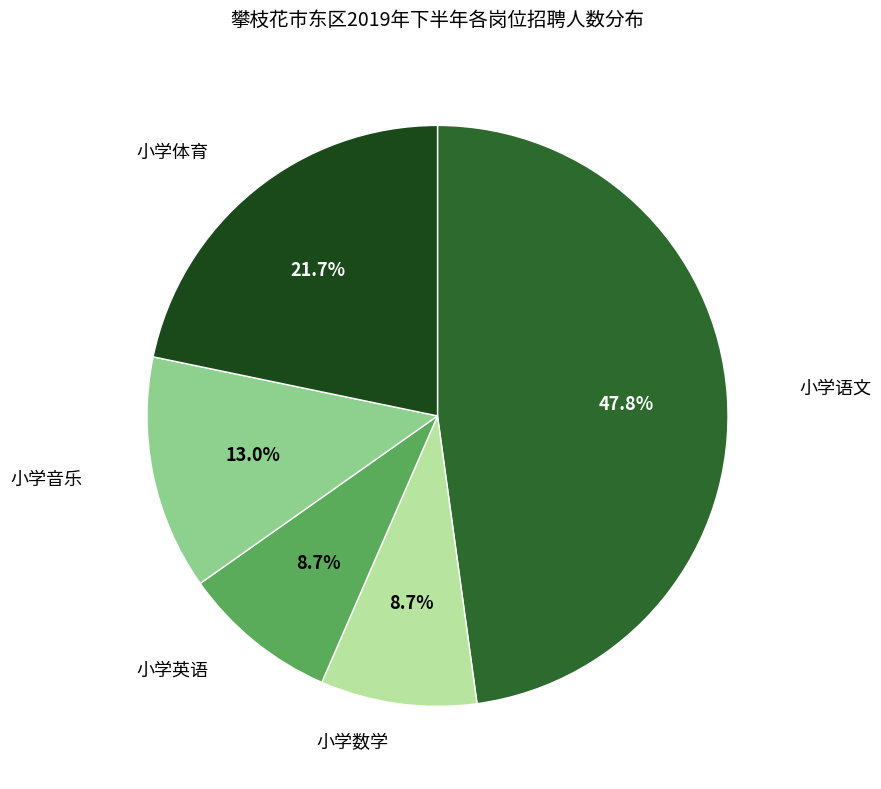

Is there any slice that represents more than half of the pie?

No